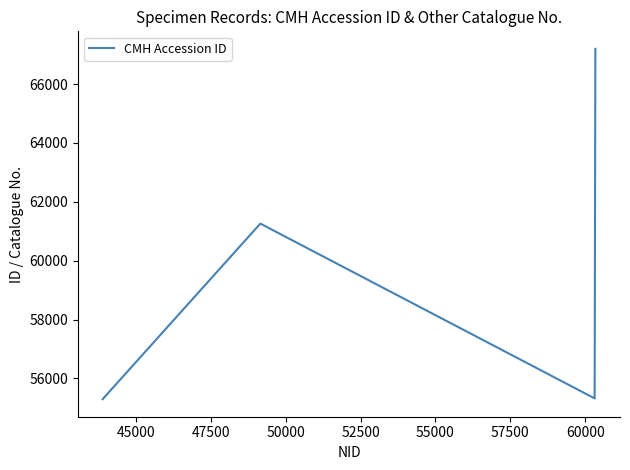

What is the smallest value displayed?

55294